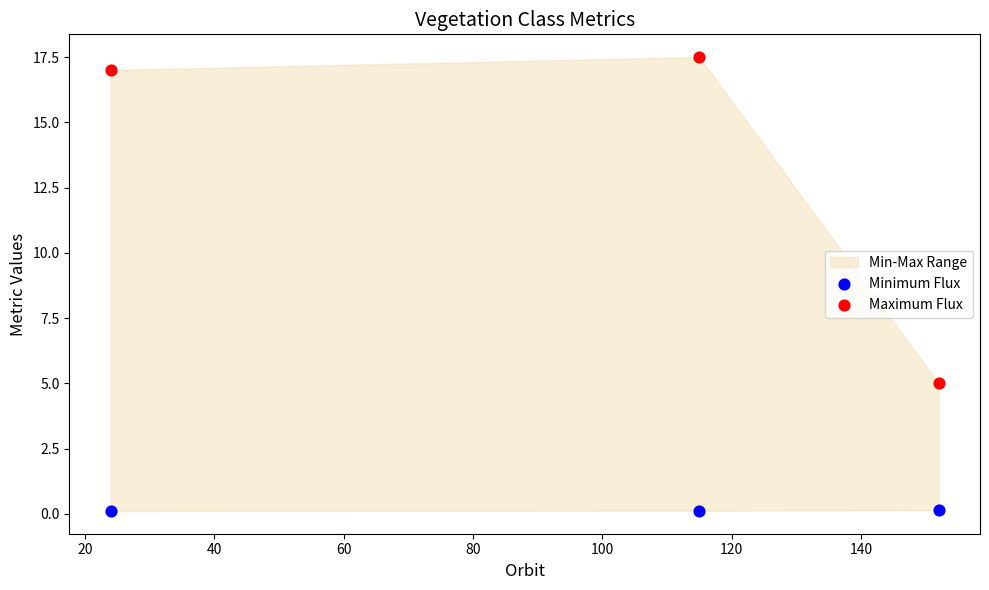

Which series reaches the maximum Y coordinate?

Maximum Flux